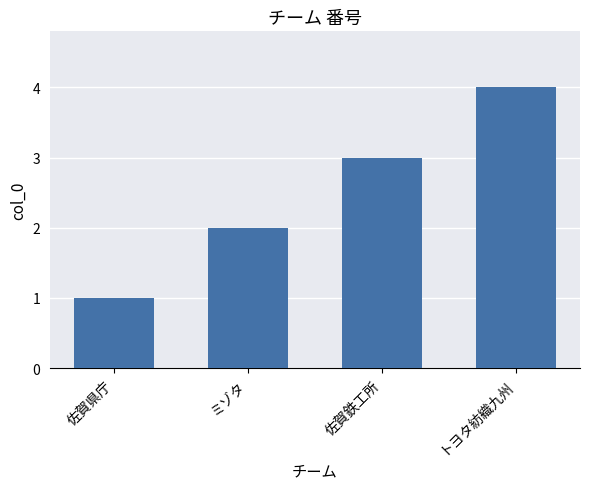

How many bars are there in total?

4